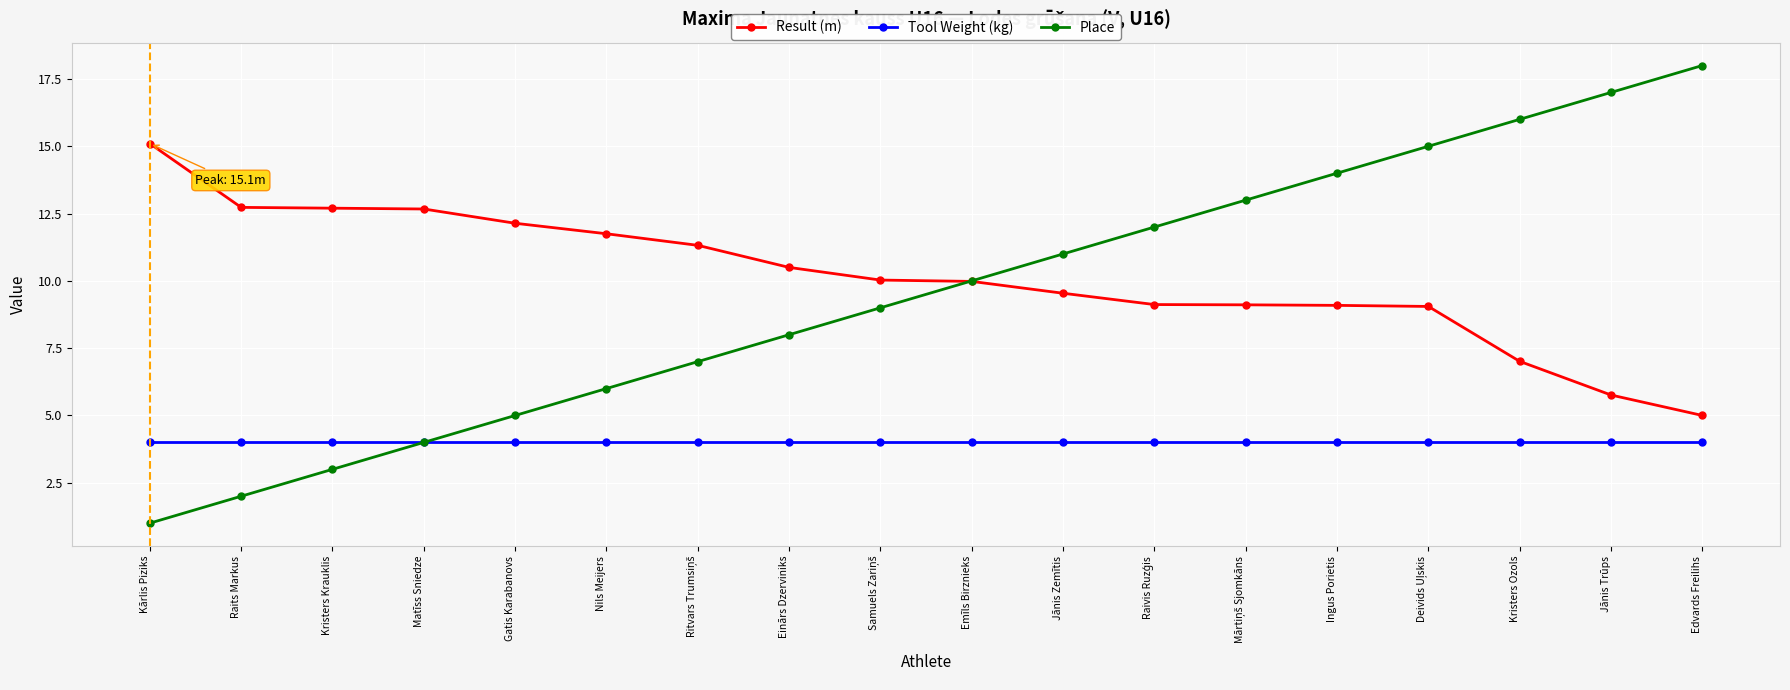

What is the value of the Place point at the 18th from the left?

18.0